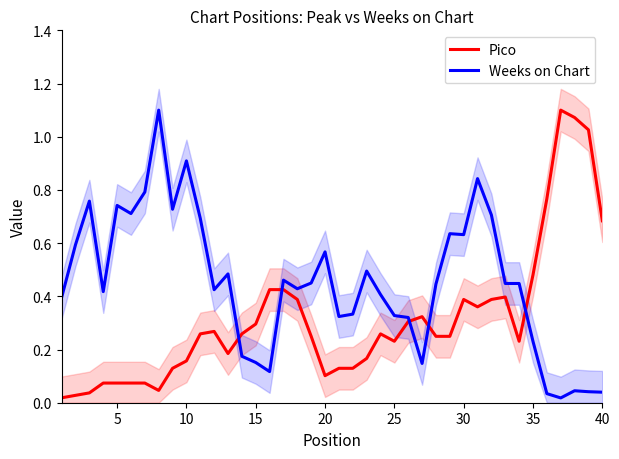

True or false: Weeks on Chart and Pico intersect in this chart.

True